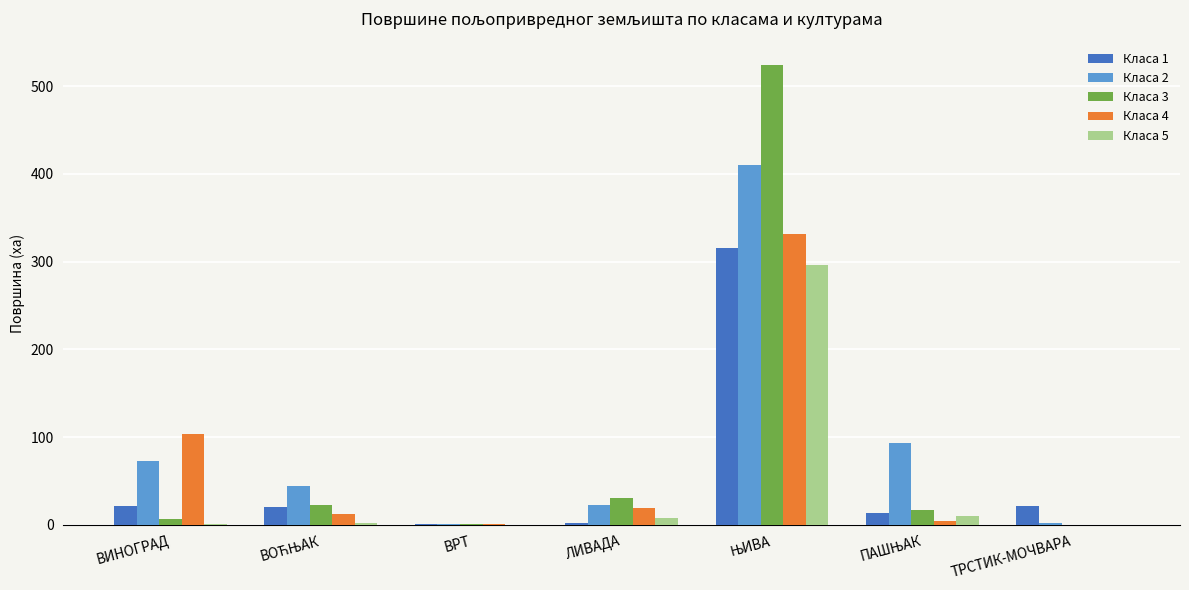

How many groups of bars are there?

7